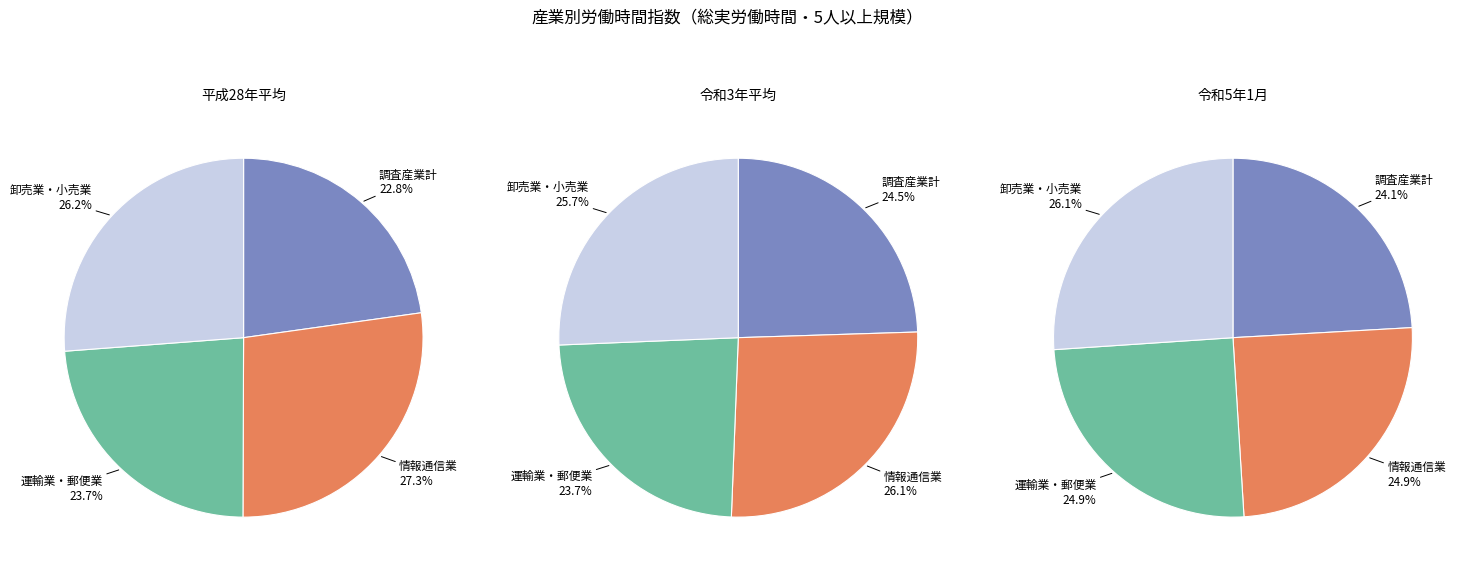

Between 0 and 2, which series saw the biggest shift?

情報通信業